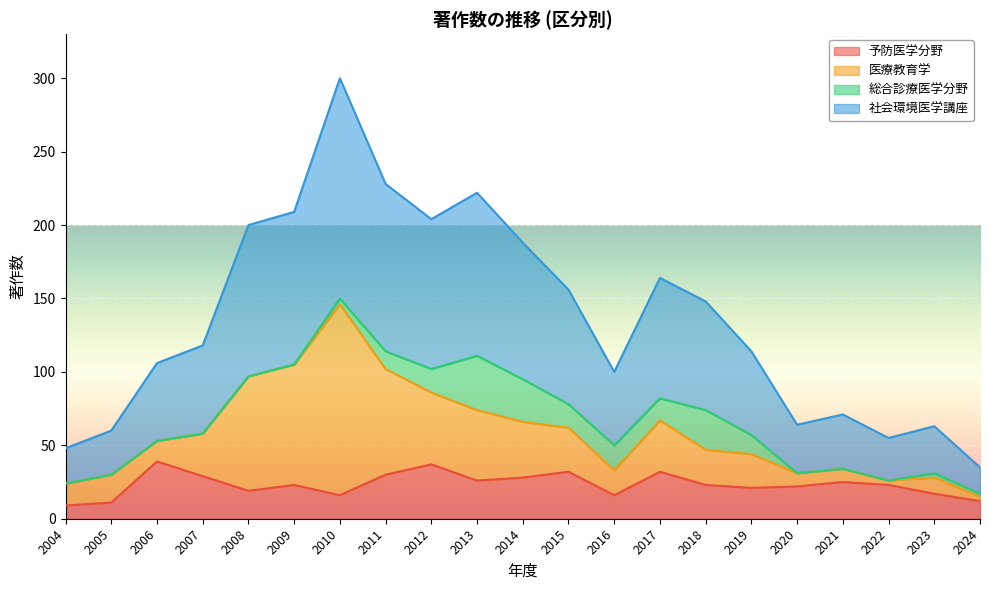

Which label corresponds to the largest value in the chart?

2010